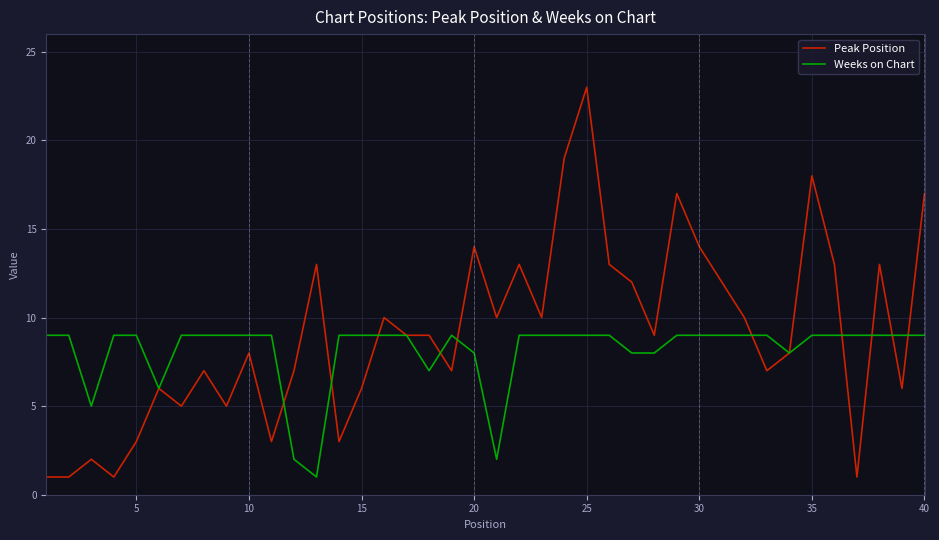

List the series in order of their peak value, lowest first.

Weeks on Chart, Peak Position